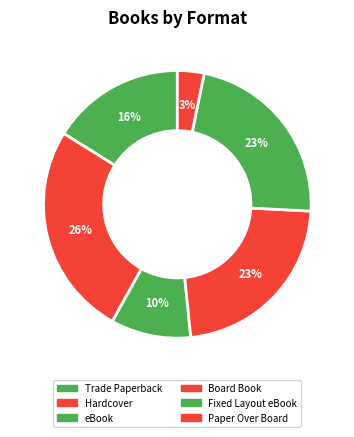

The Board Book slice represents 23% of the pie. True or false?

True